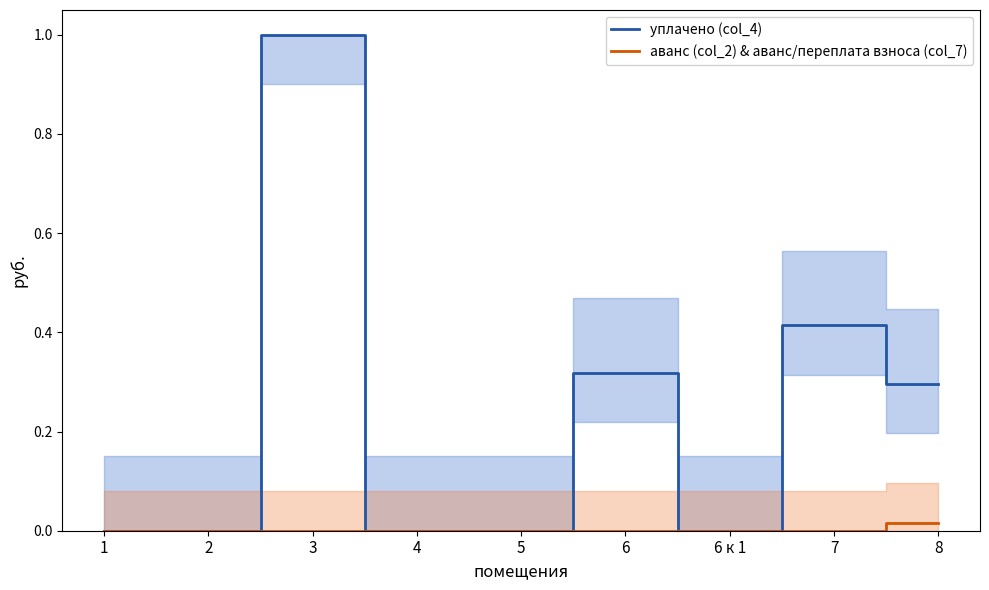

The аванс (col_2) & аванс/переплата взноса (col_7) series shows -0.0 at 6 к 1. True or false?

False